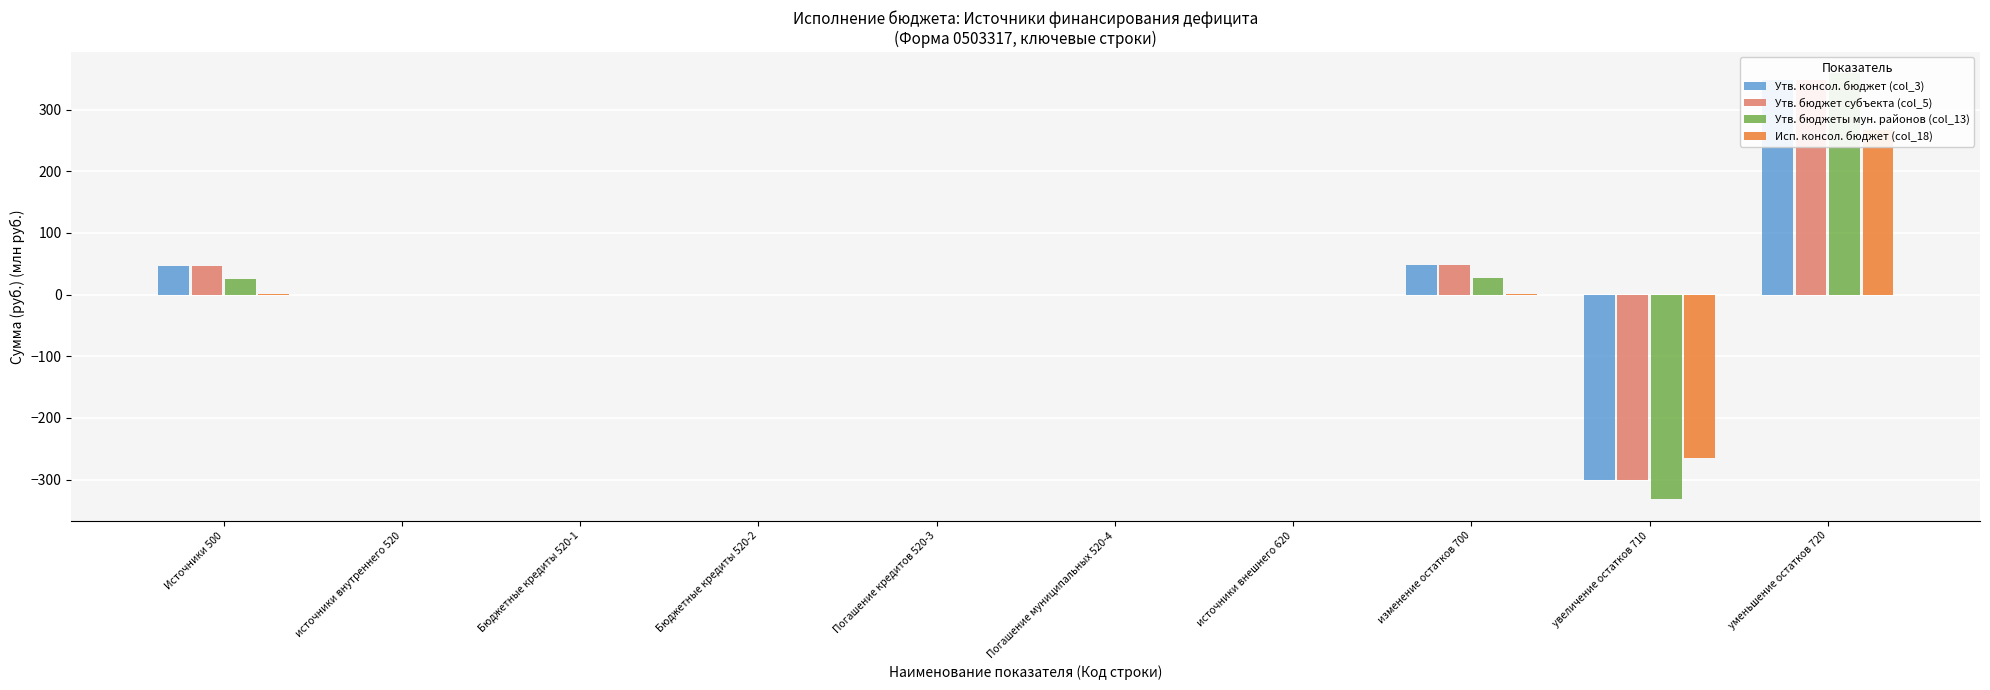

The Утв. бюджеты мун. районов (col_13) series shows -1.2 at Бюджетные кредиты 520-2. True or false?

True